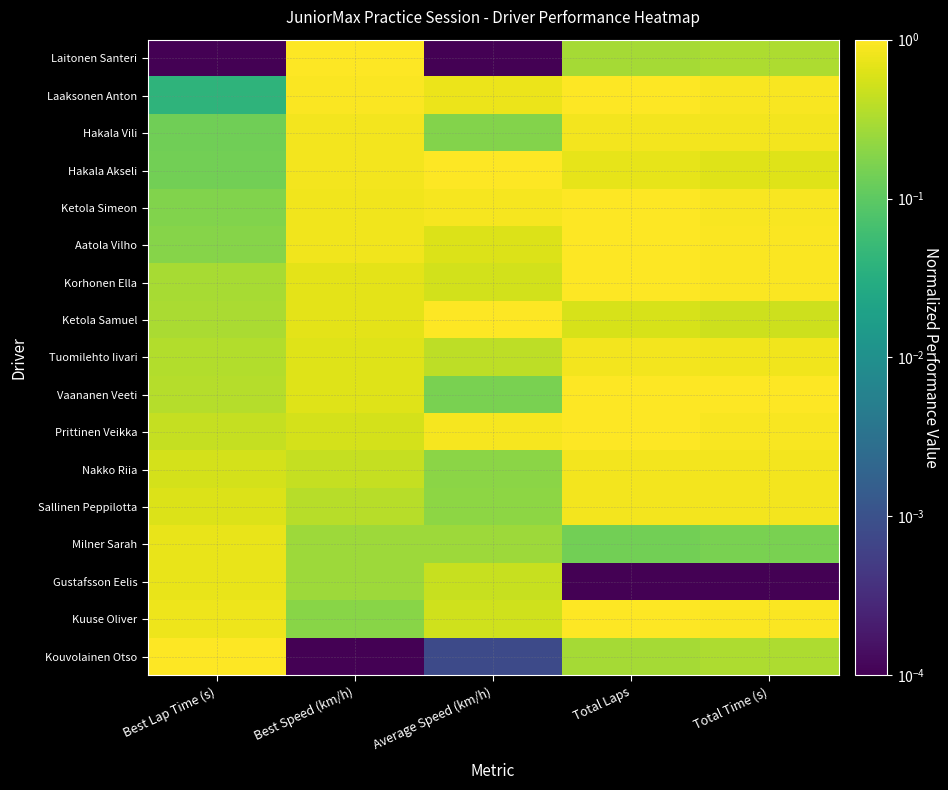

At Best Lap Time (s), list the series in order from largest to smallest.

Kouvolainen Otso, Kuuse Oliver, Gustafsson Eelis, Milner Sarah, Sallinen Peppilotta, Nakko Riia, Prittinen Veikka, Vaananen Veeti, Tuomilehto Iivari, Ketola Samuel, Korhonen Ella, Aatola Vilho, Ketola Simeon, Hakala Akseli, Hakala Vili, Laaksonen Anton, Laitonen Santeri